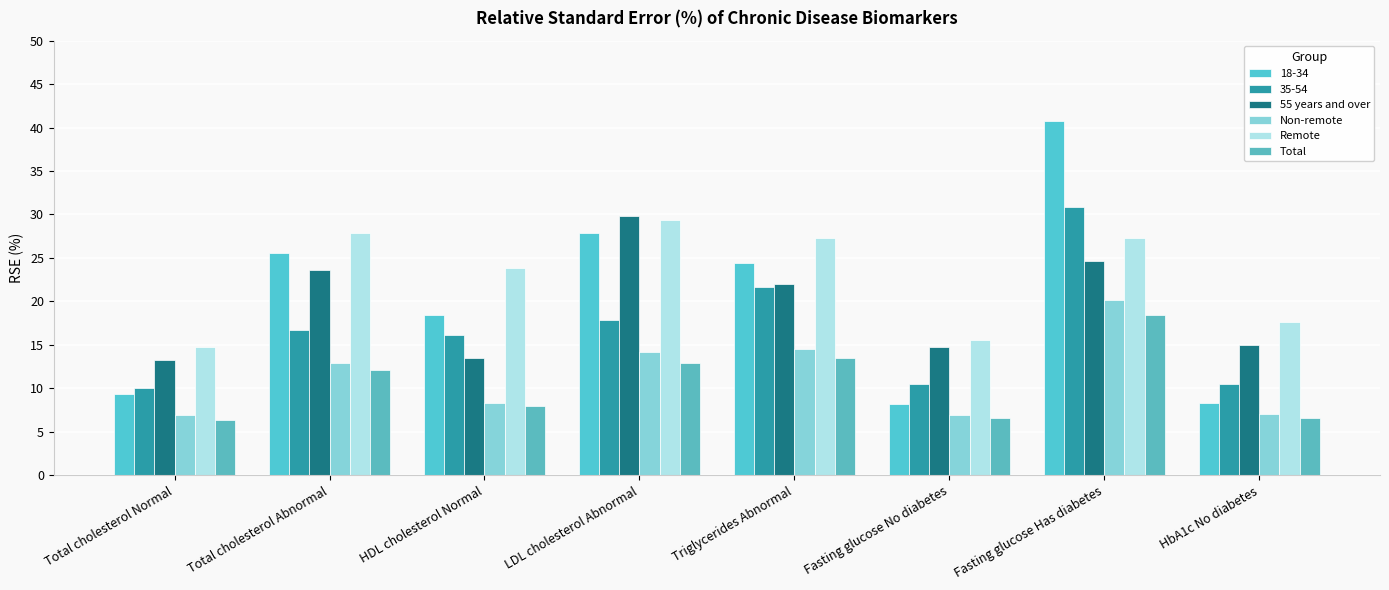

Is it true that Total equals 12.6 at HDL cholesterol Normal?

False